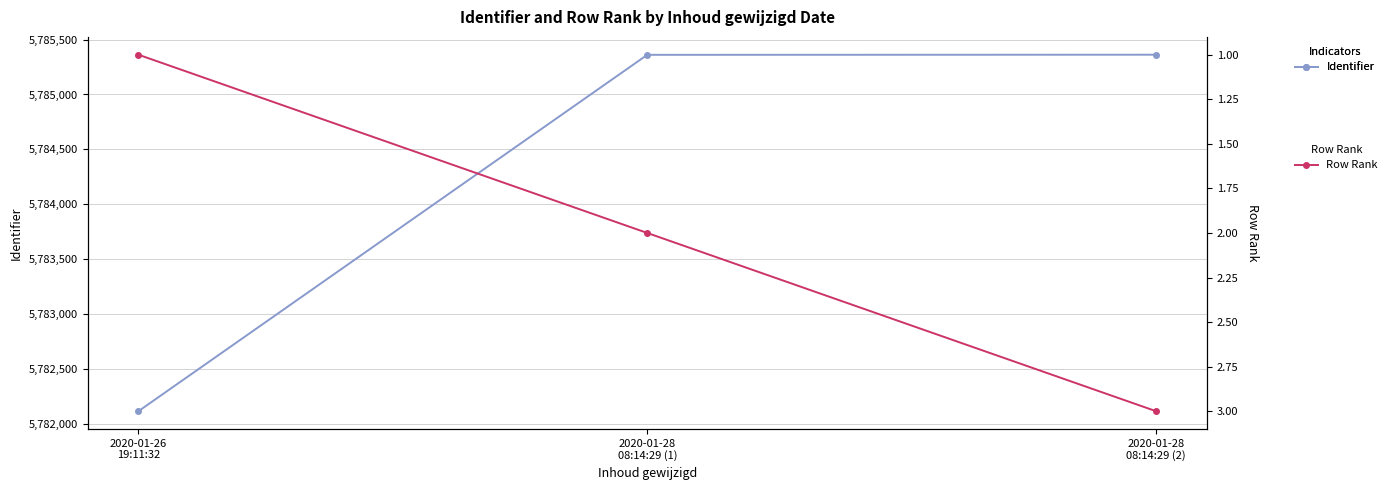

Reading left to right, what are all the values shown in this chart?

Identifier: 2020-01-26
19:11:32=5782116	2020-01-28
08:14:29 (1)=5785361	2020-01-28
08:14:29 (2)=5785362
Row Rank: 2020-01-26
19:11:32=1	2020-01-28
08:14:29 (1)=2	2020-01-28
08:14:29 (2)=3